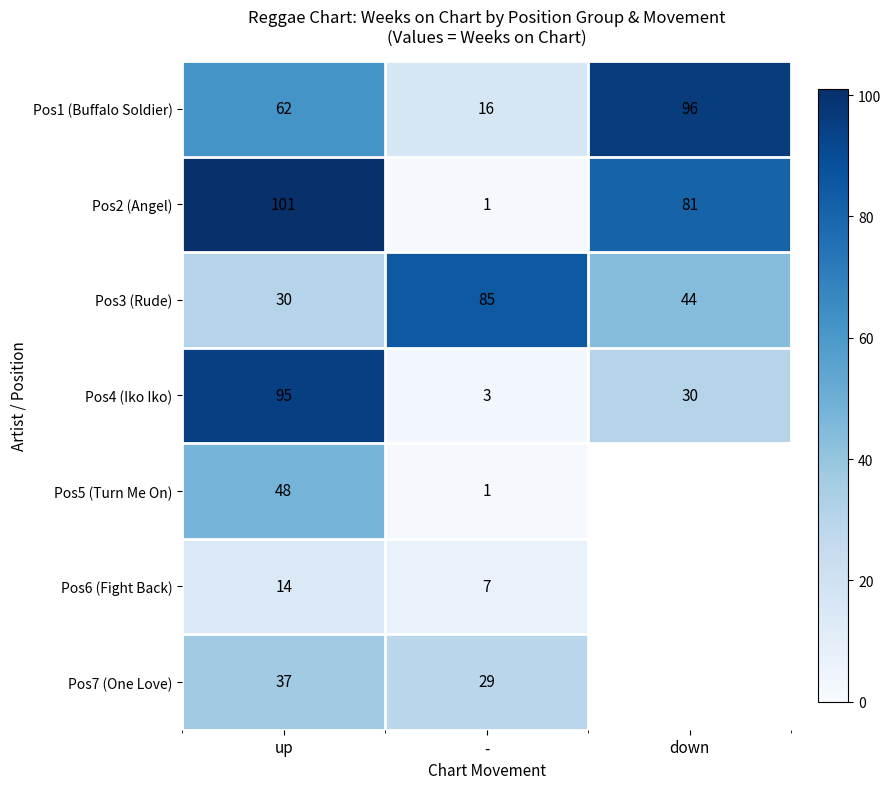

Is the value of Pos2 (Angel) at down greater than the value of Pos6 (Fight Back) at up?

Yes